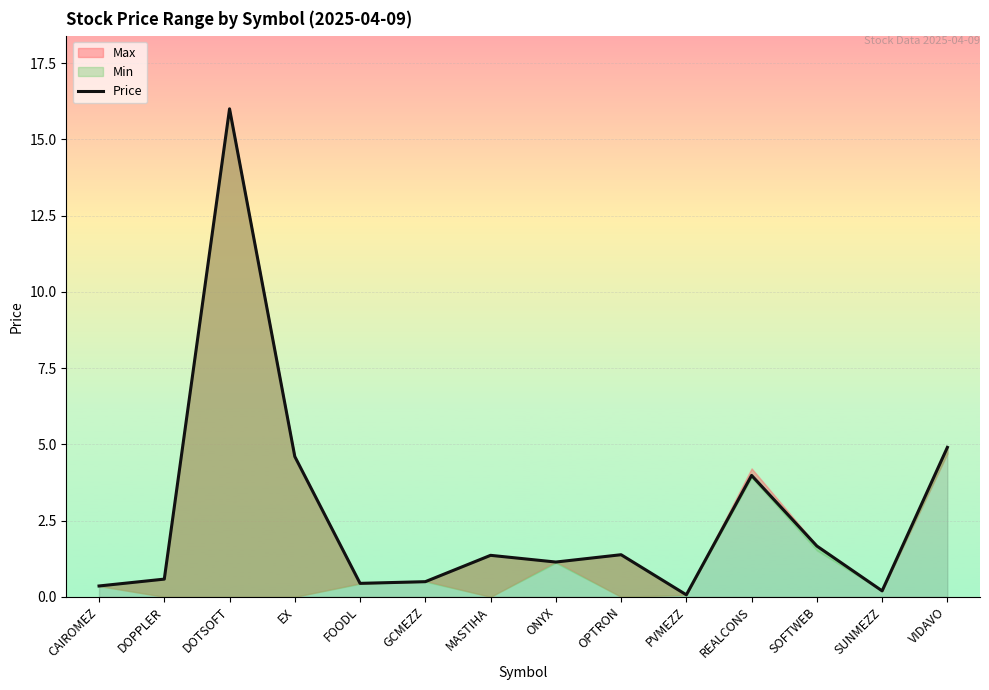

How many values are below 1?

6